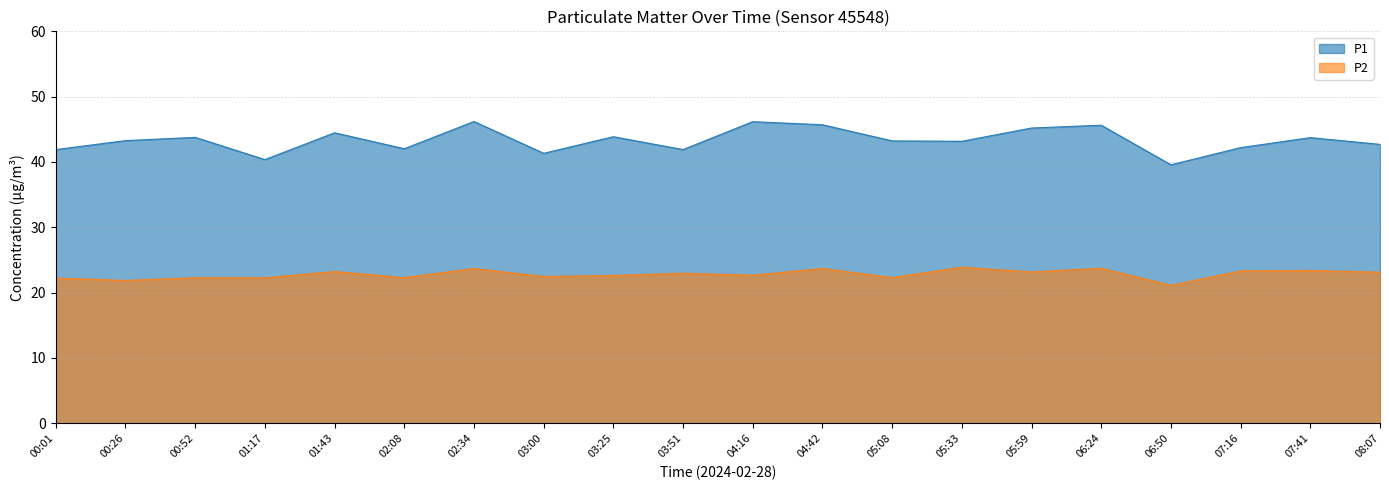

What is the total value across all series at 05:33?

67.1